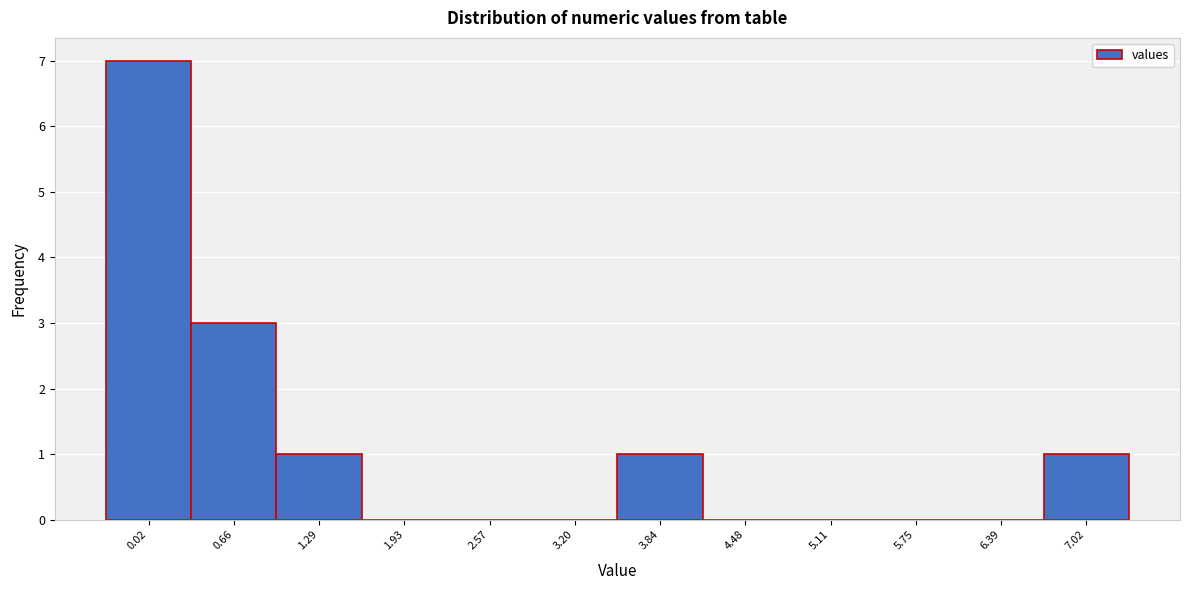

Reading right to left, what are all the values shown in this chart?

7.02=1	6.39=0	5.75=0	5.11=0	4.48=0	3.84=1	3.20=0	2.57=0	1.93=0	1.29=1	0.66=3	0.02=7